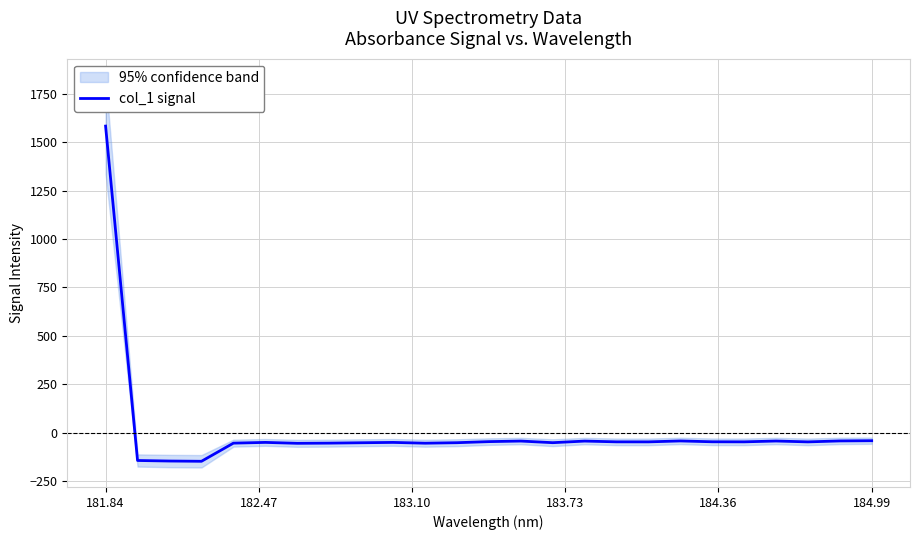

What is the minimum value for col_1 signal?

-147.2